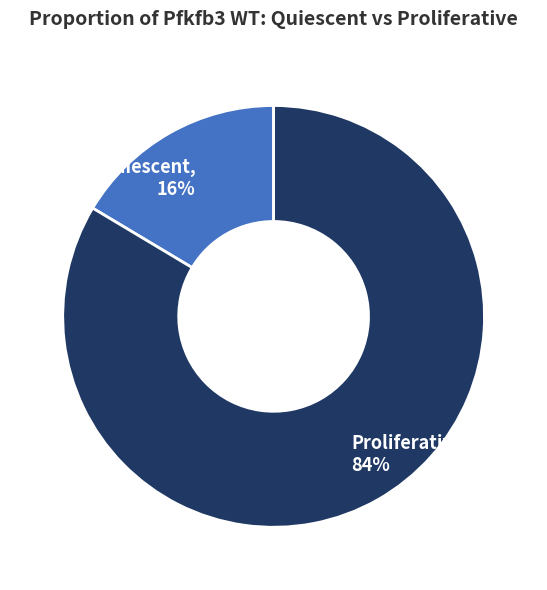

Which has a higher value, Quiescent, 16% or Proliferative, 84%?

Proliferative, 84%